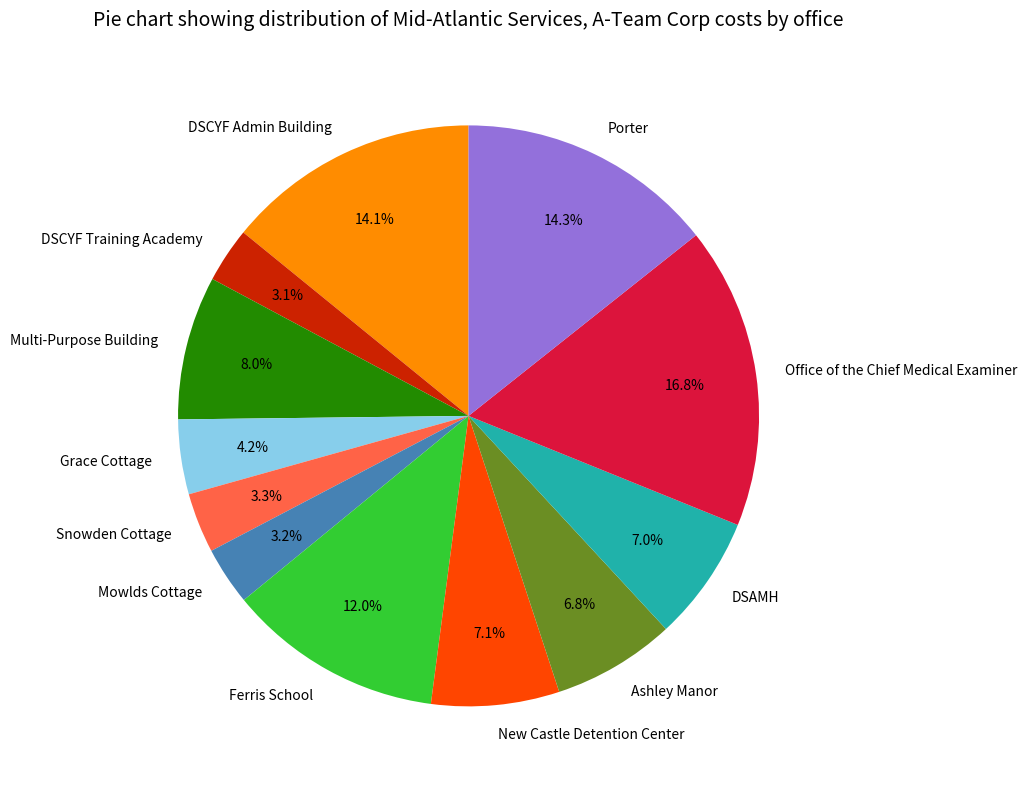

How many segments does this pie chart have?

12